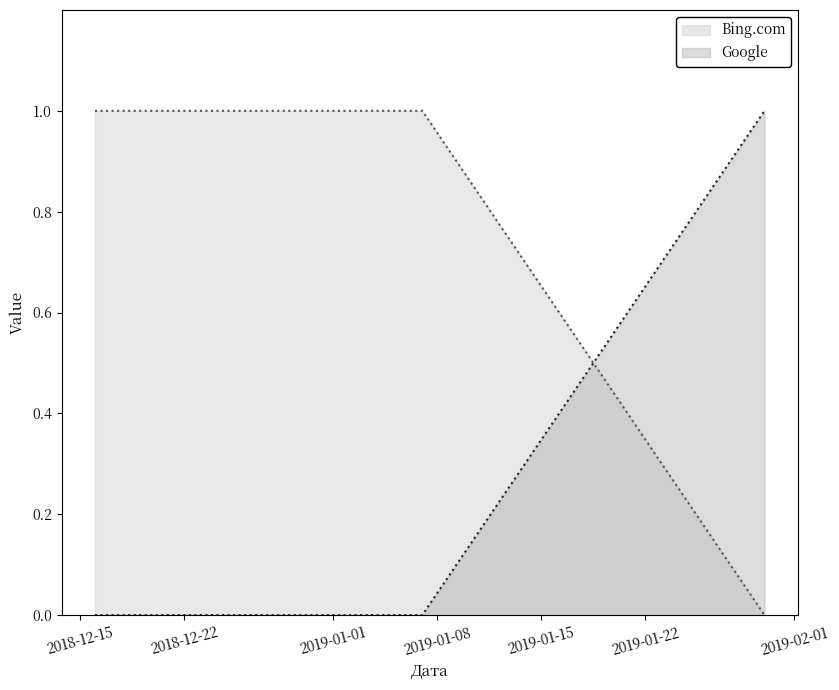

Is it true that Google equals 0 at 2018-12-16?

True